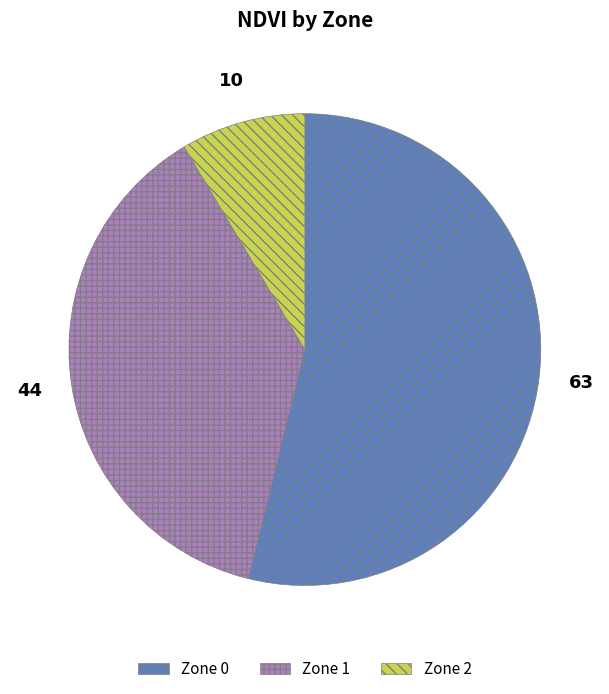

The Zone 1 slice represents 49% of the pie. True or false?

False